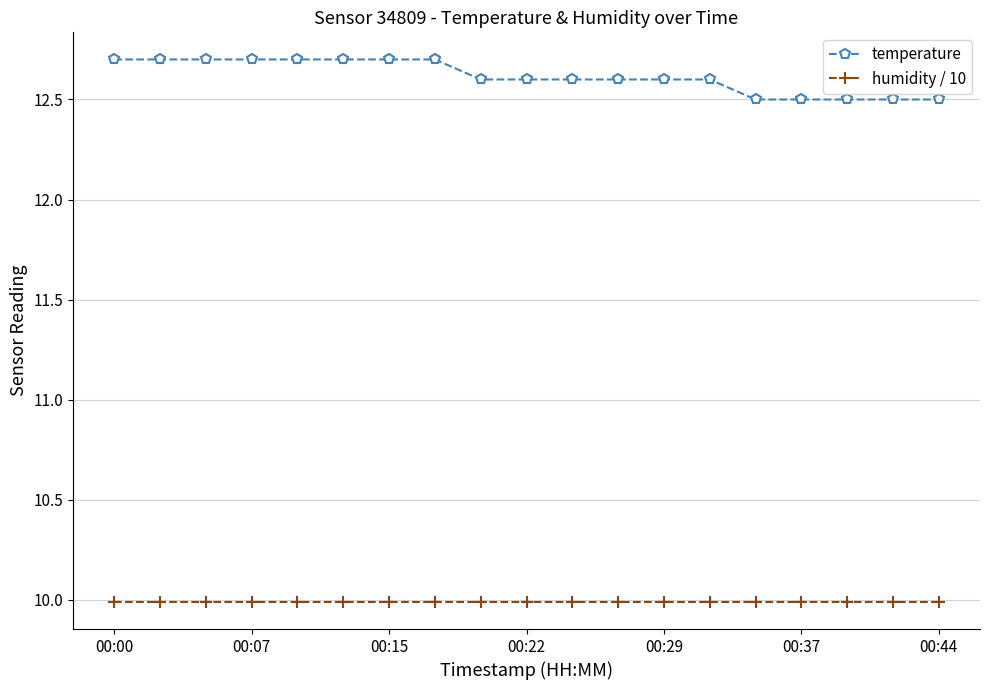

Which series has the largest total across all categories?

temperature